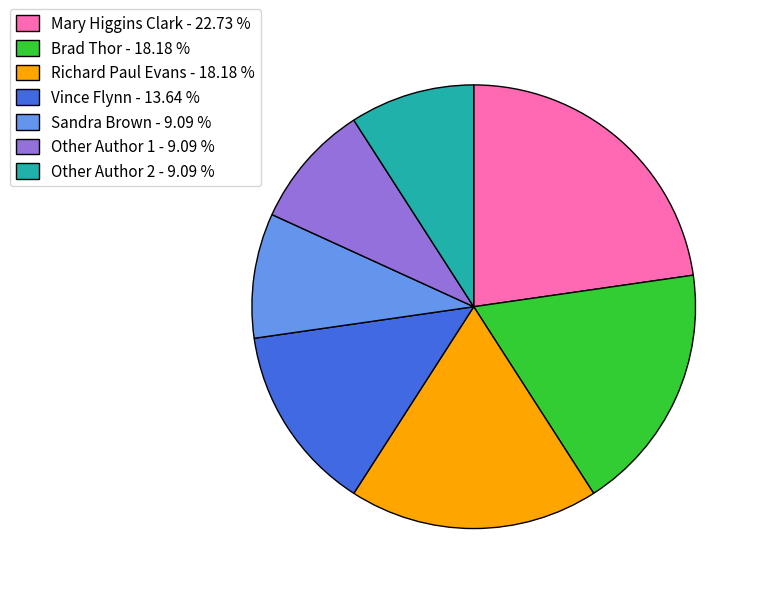

Does any single category account for the majority?

No